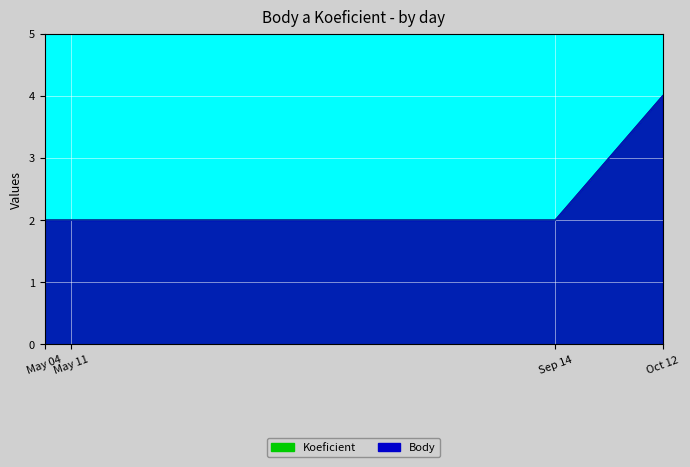

Does the chart display data point markers on the line(s)?

No